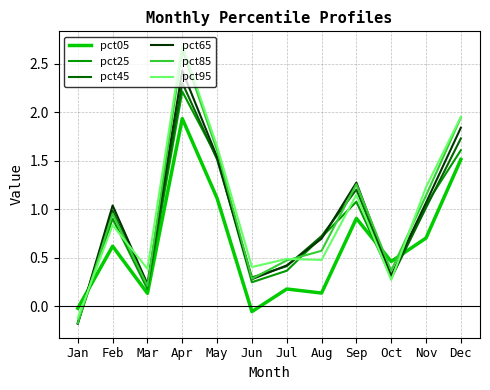

Is it true that pct05 equals 1.1 at May?

True